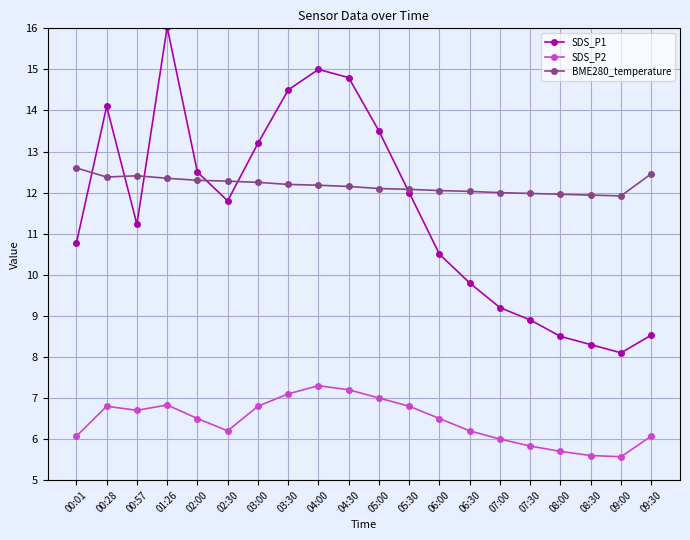

What is the difference between the maximum and minimum values in the BME280_temperature series?

0.7